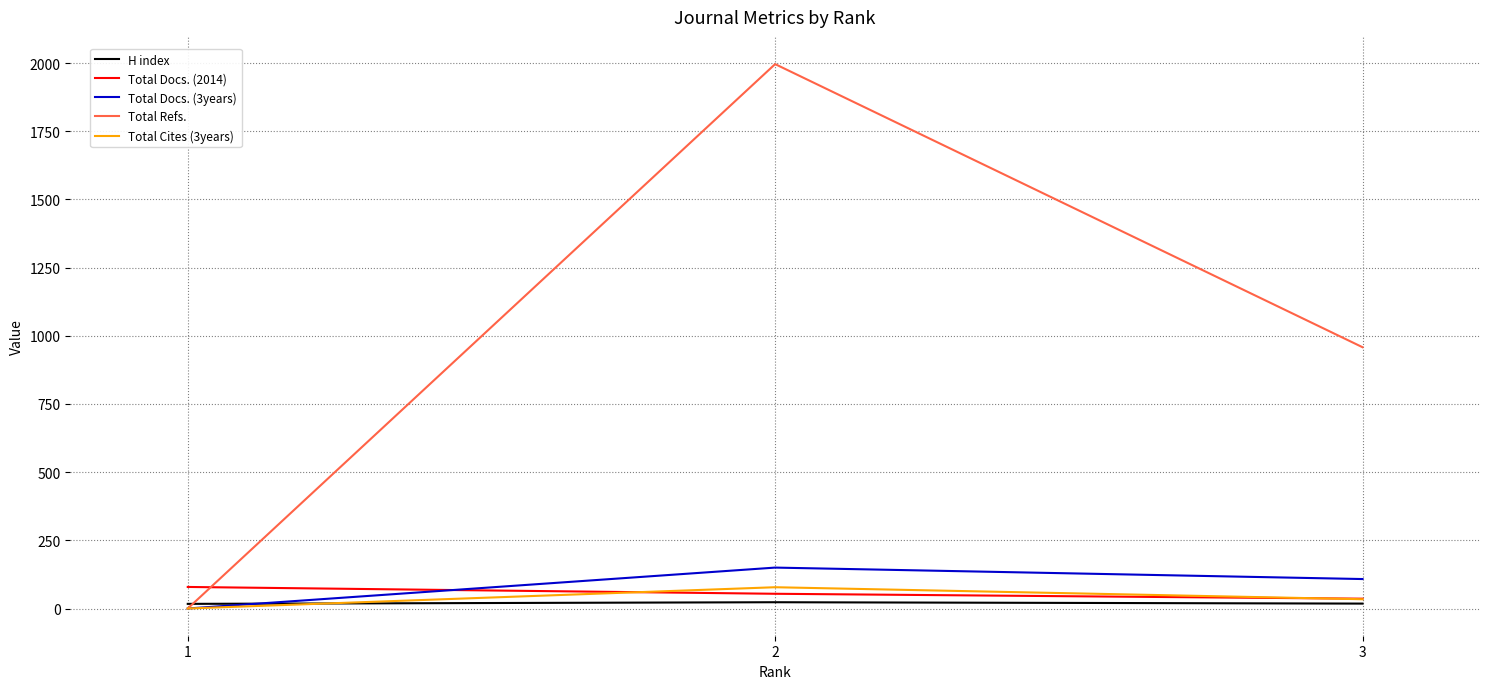

Which series has the largest total across all categories?

Total Refs.